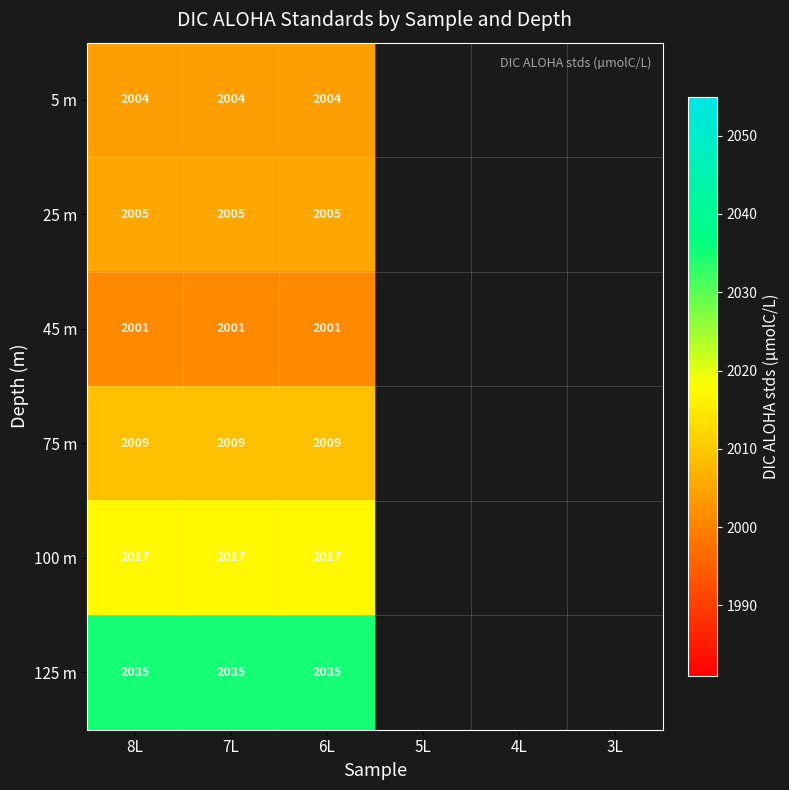

What is the spread (max minus min) of values at 8L?

34